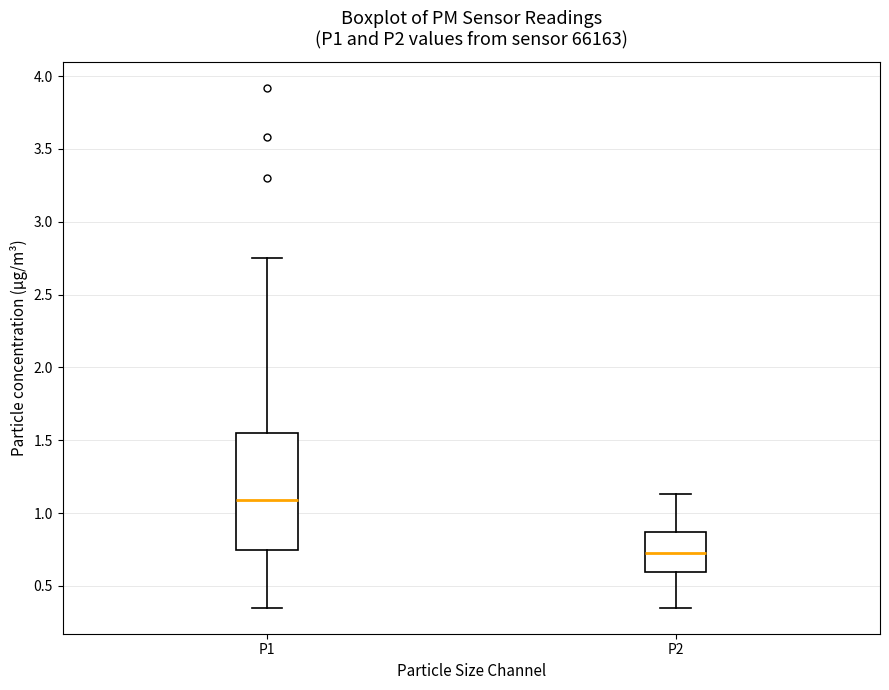

Comparing the boxes themselves (not the whiskers), which one is the tallest?

P1